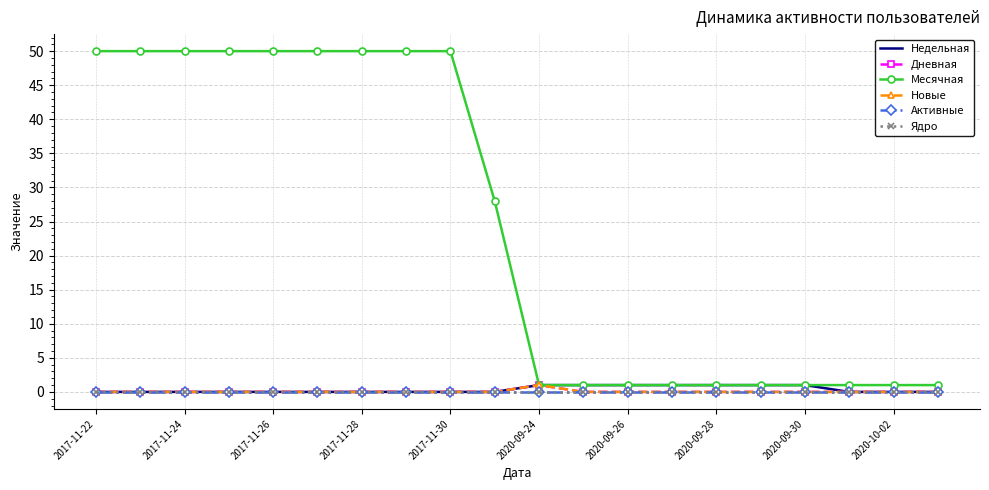

True or false: Ядро has more than 0 points higher than both neighbors.

False